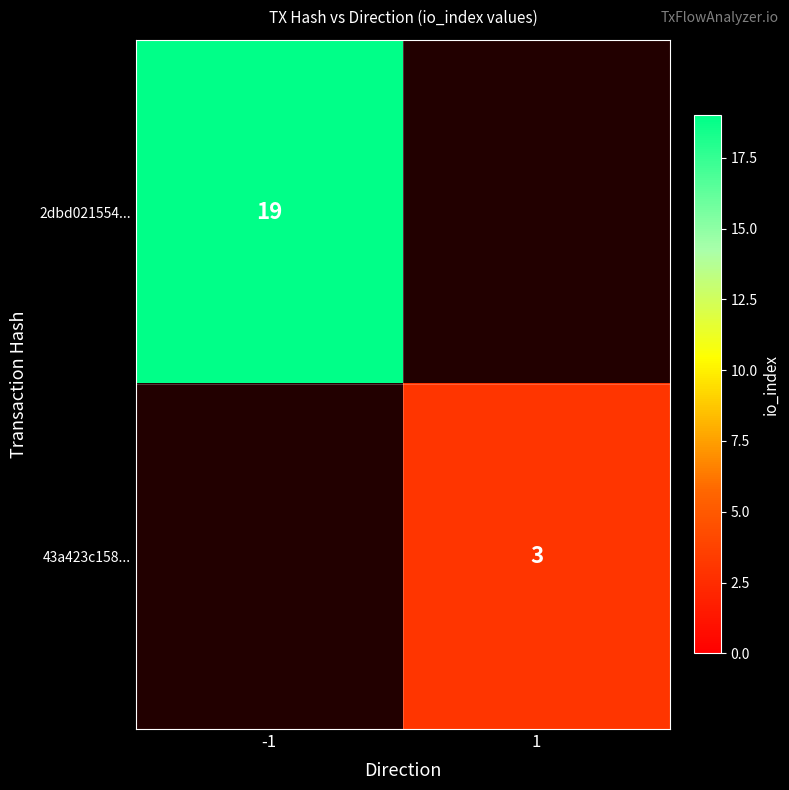

True or false: 43a423c158... has a value of 4 at 1.

False